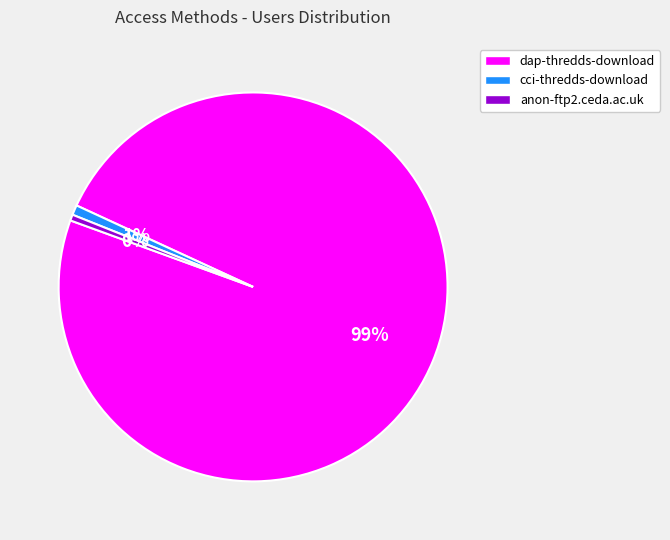

To the nearest percent, what is the average slice percentage?

33%